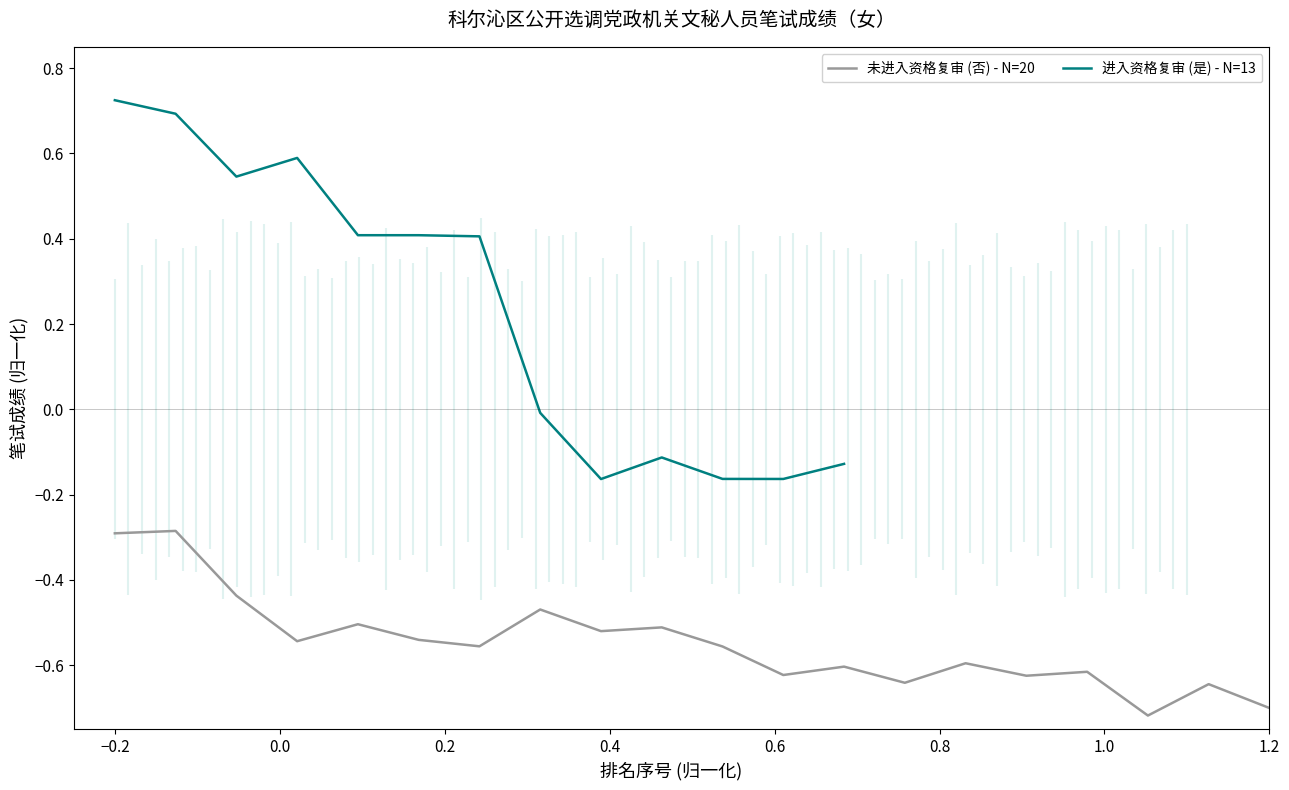

How many data points are above 0?

7